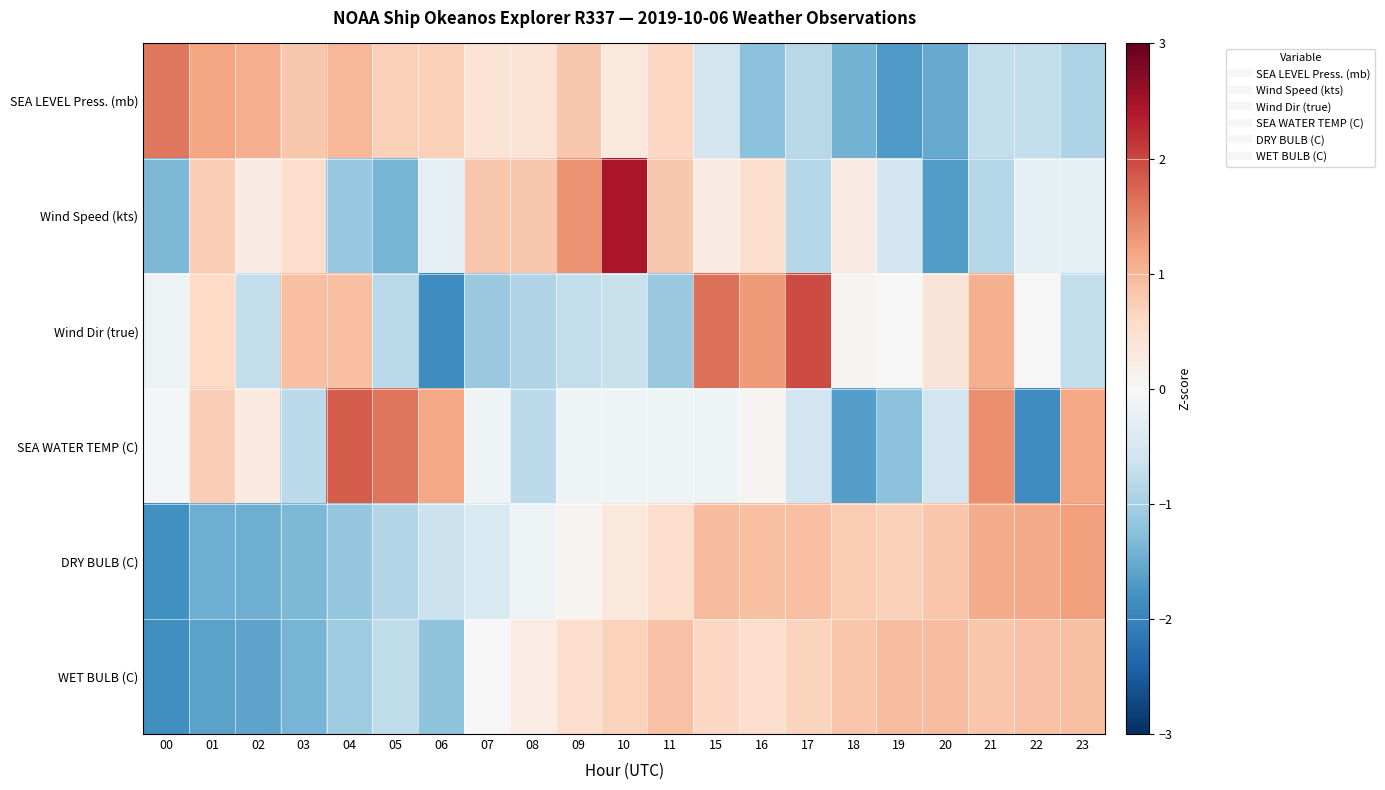

Between 07 and 10, which is larger?

07